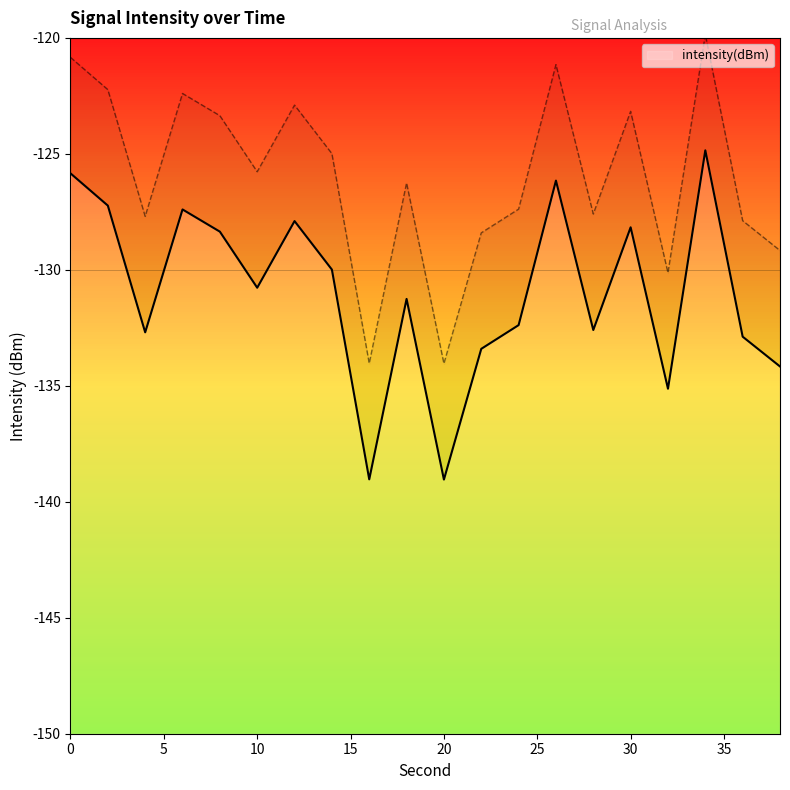

List the labels in order of value, smallest first.

20, 16, 32, 38, 22, 36, 4, 28, 24, 18, 10, 14, 8, 30, 12, 6, 2, 26, 0, 34